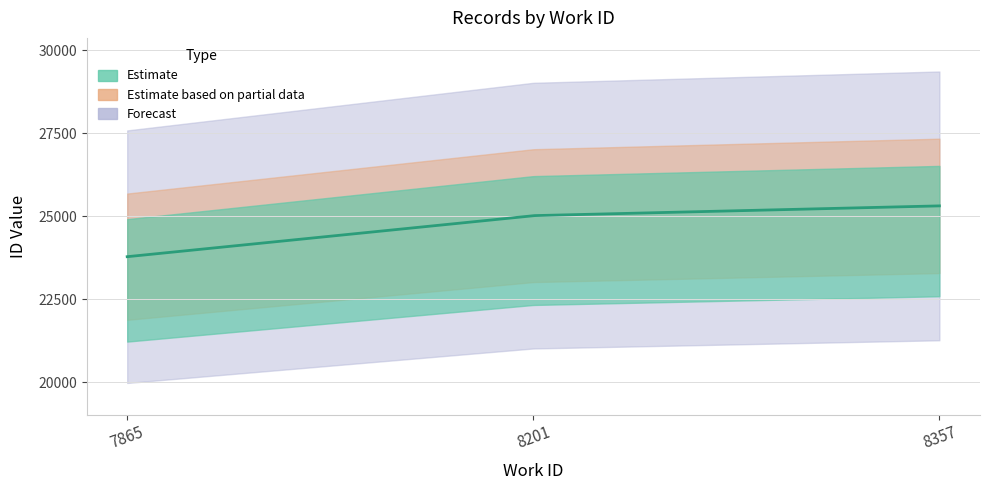

What value does the data have at 7865, to the nearest 50?

23800